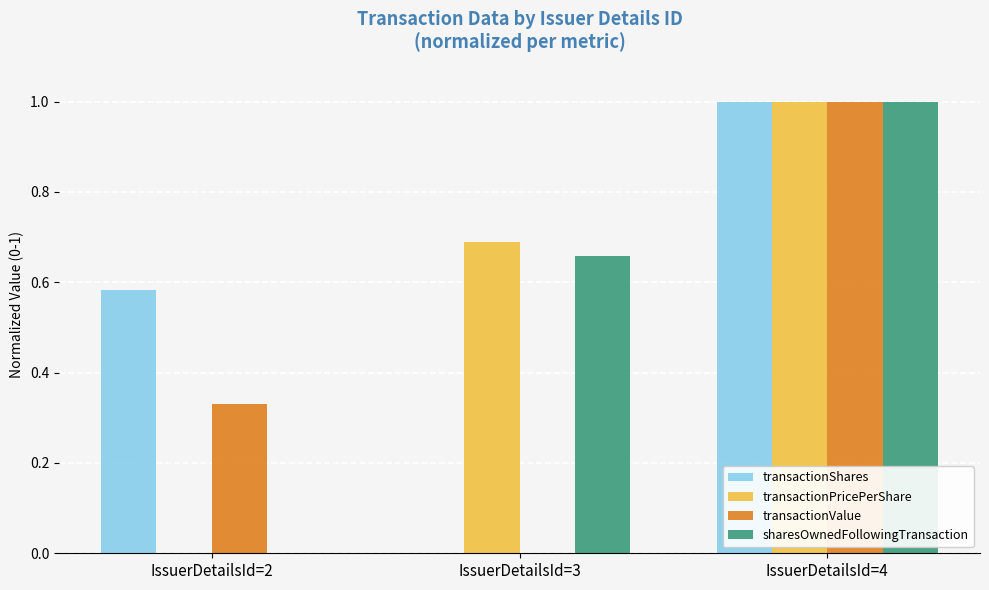

Are the bars grouped side by side (vs. stacked)?

Yes